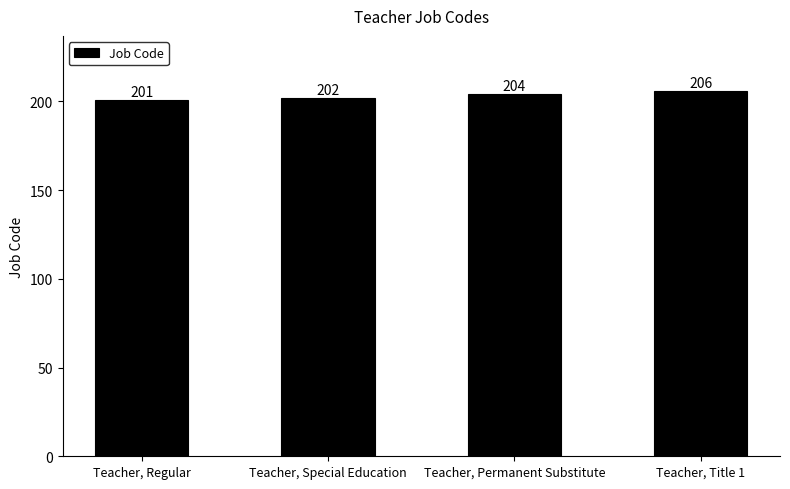

How many series are shown in this chart?

1